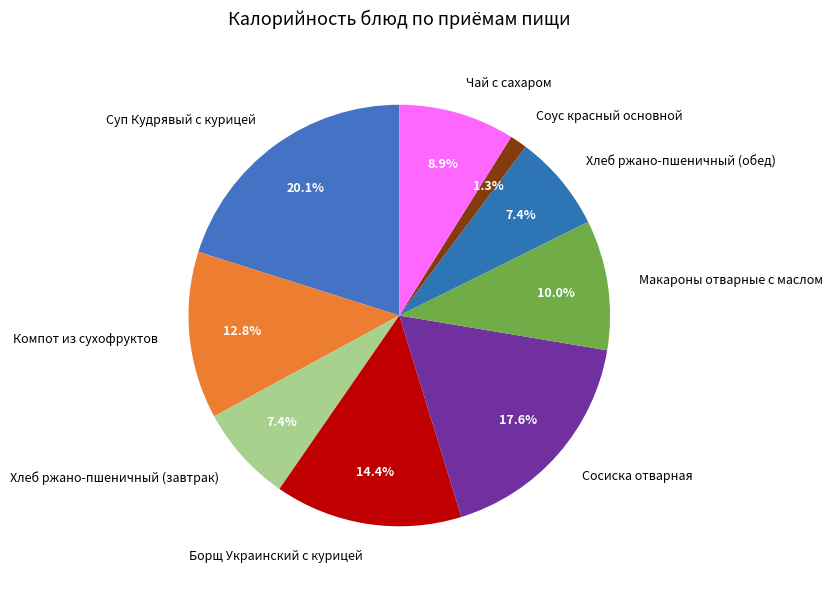

Count the number of slices in the pie.

9